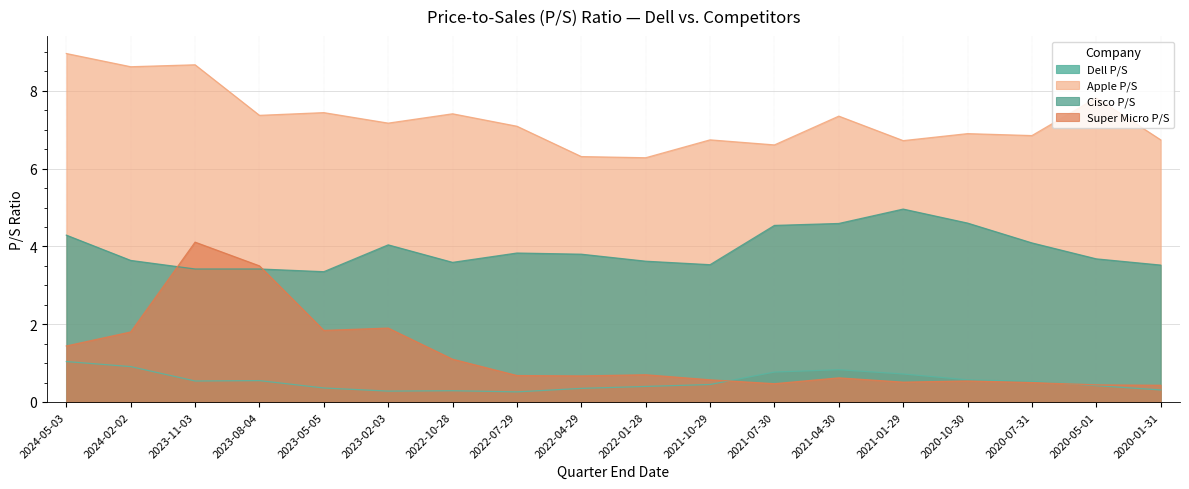

In Dell P/S, how many points are lower than both neighbors (excluding endpoints)?

3